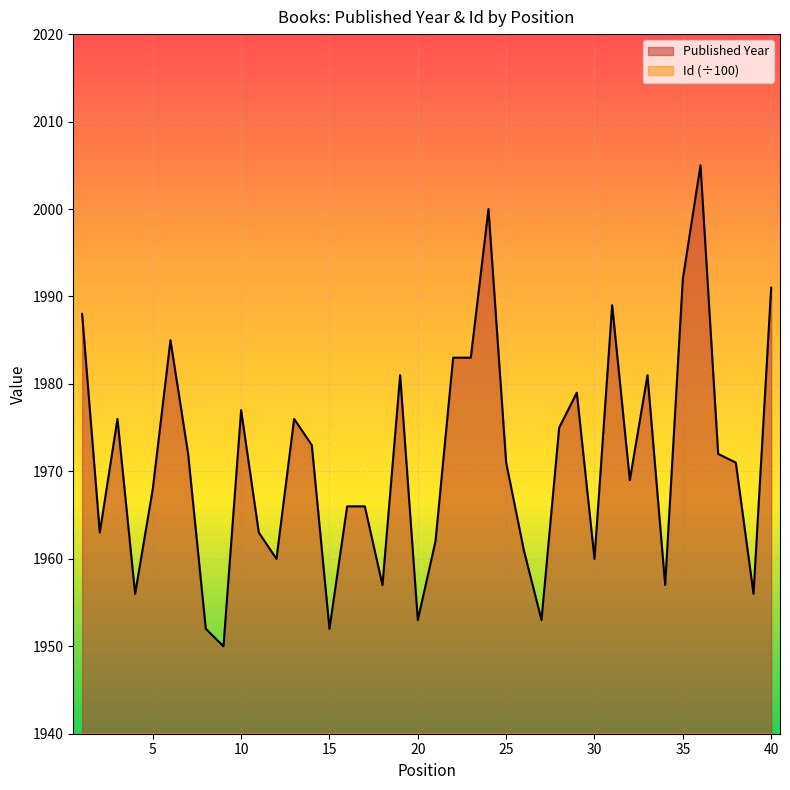

The value of Published Year at 29 is 1979.0. True or false?

True